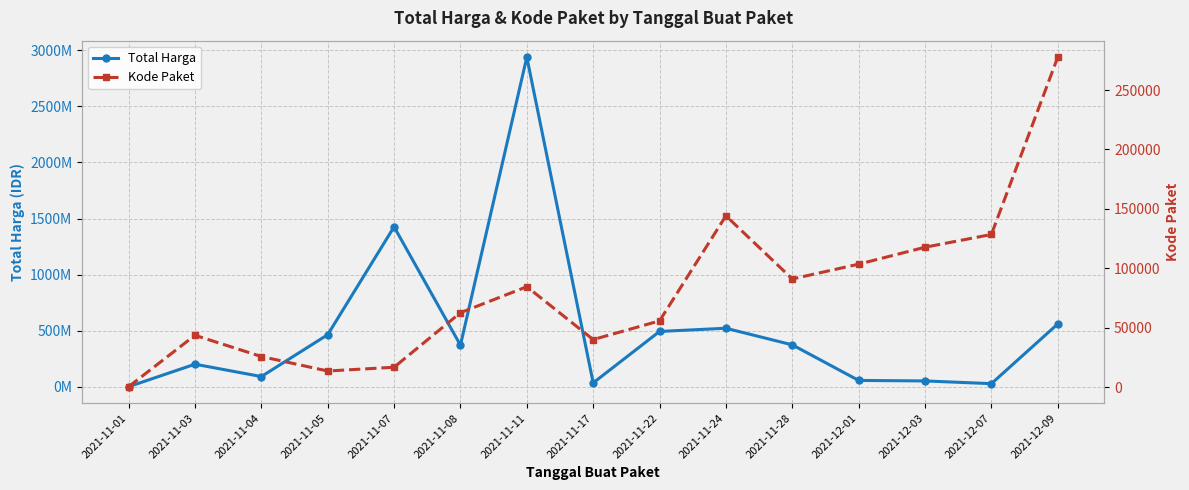

Where is Kode Paket nearest to the value 139078?

2021-11-24